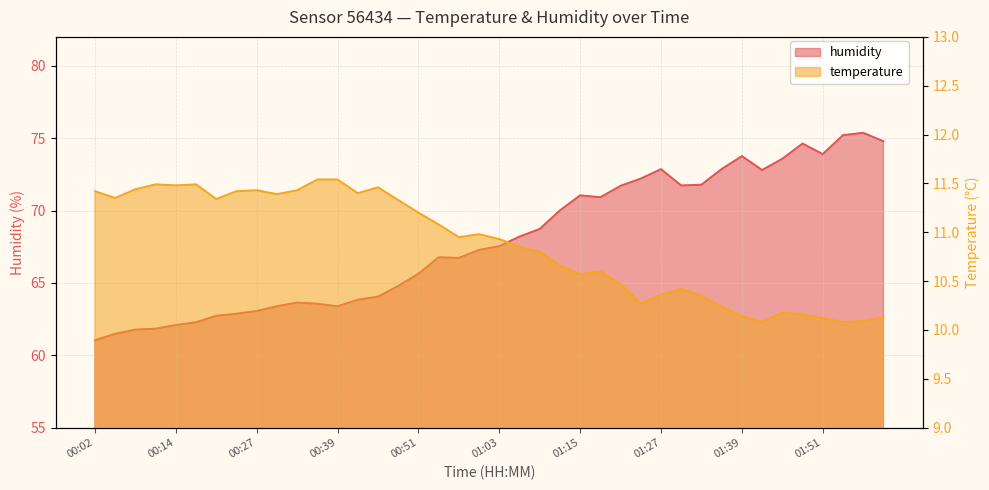

What value does the humidity series have at 01:54?

75.2